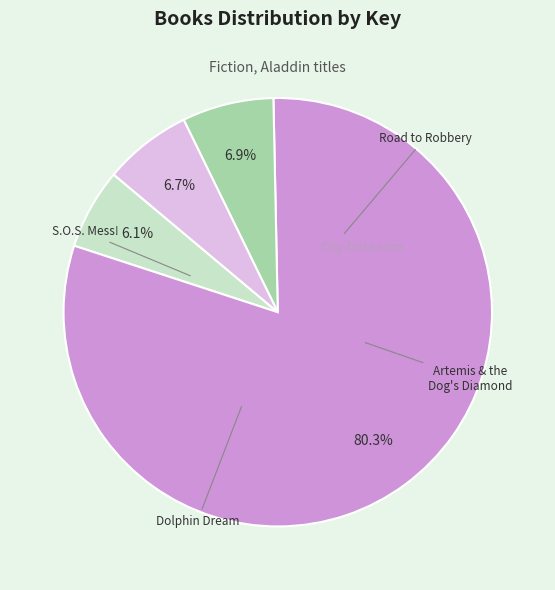

How many slices are in this pie chart?

4